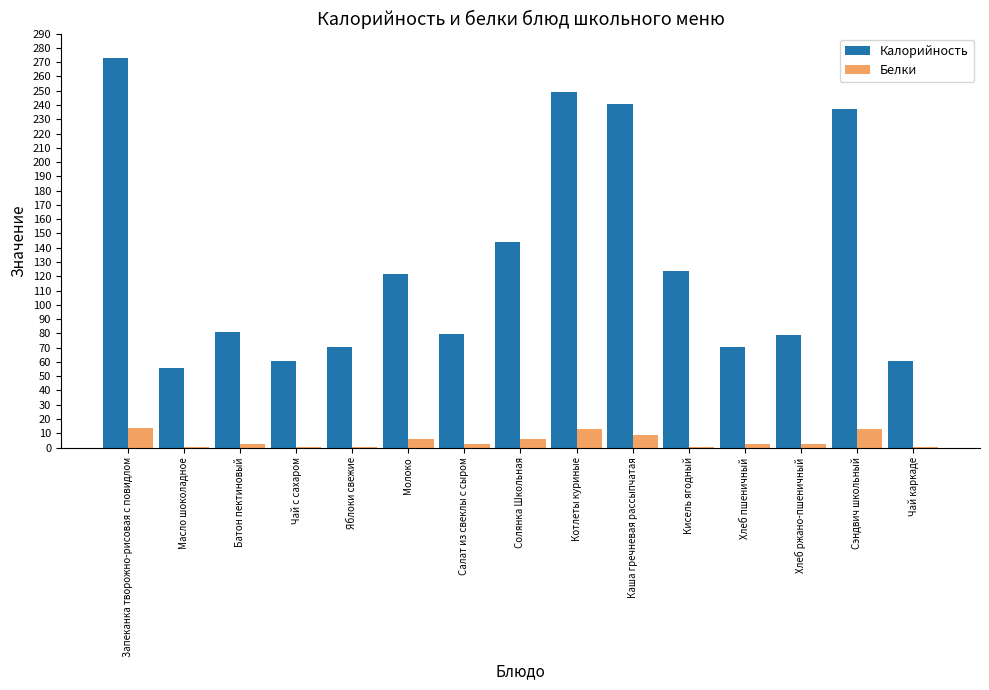

Is the value of Белки at Яблоки свежие greater than the value of Калорийность at Яблоки свежие?

No